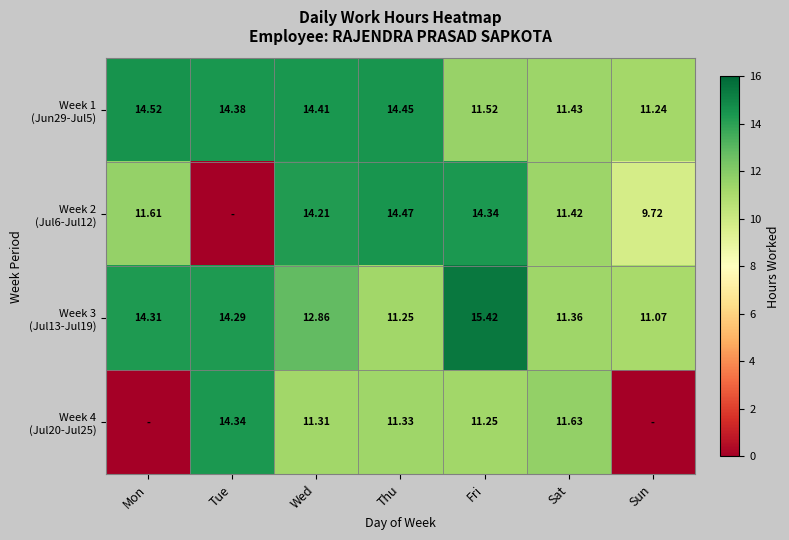

The value of Week 4 (Jul20-Jul25) at Sat is 11.6. True or false?

True